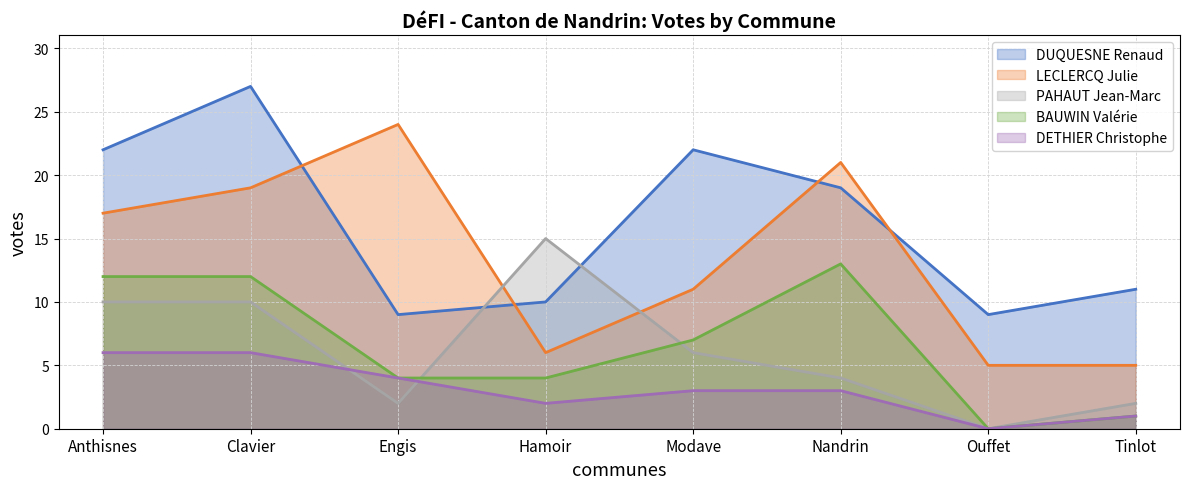

Reading left to right, list all the values displayed in this chart.

DUQUESNE Renaud: 22	27	9	10	22	19	9	11
LECLERCQ Julie: 17	19	24	6	11	21	5	5
PAHAUT Jean-Marc: 10	10	2	15	6	4	0	2
BAUWIN Valérie: 12	12	4	4	7	13	0	1
DETHIER Christophe: 6	6	4	2	3	3	0	1